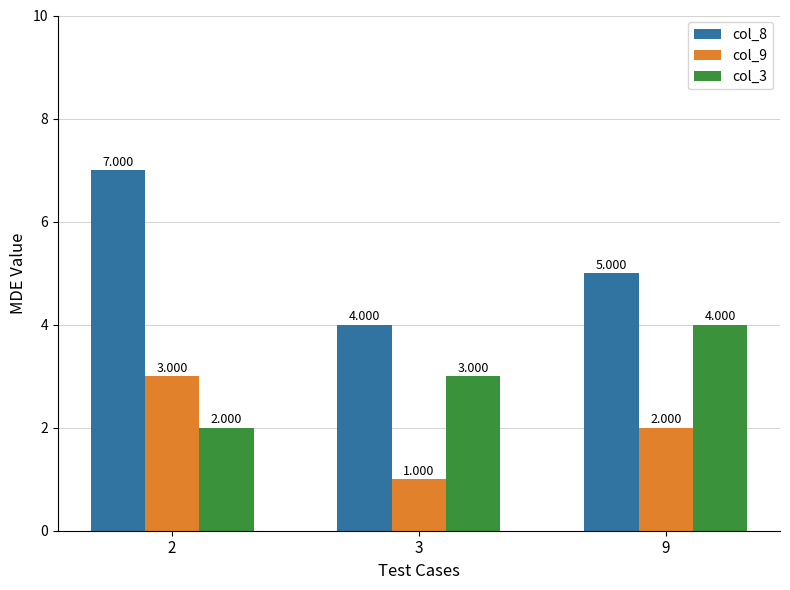

What is the minimum value shown in the chart?

1